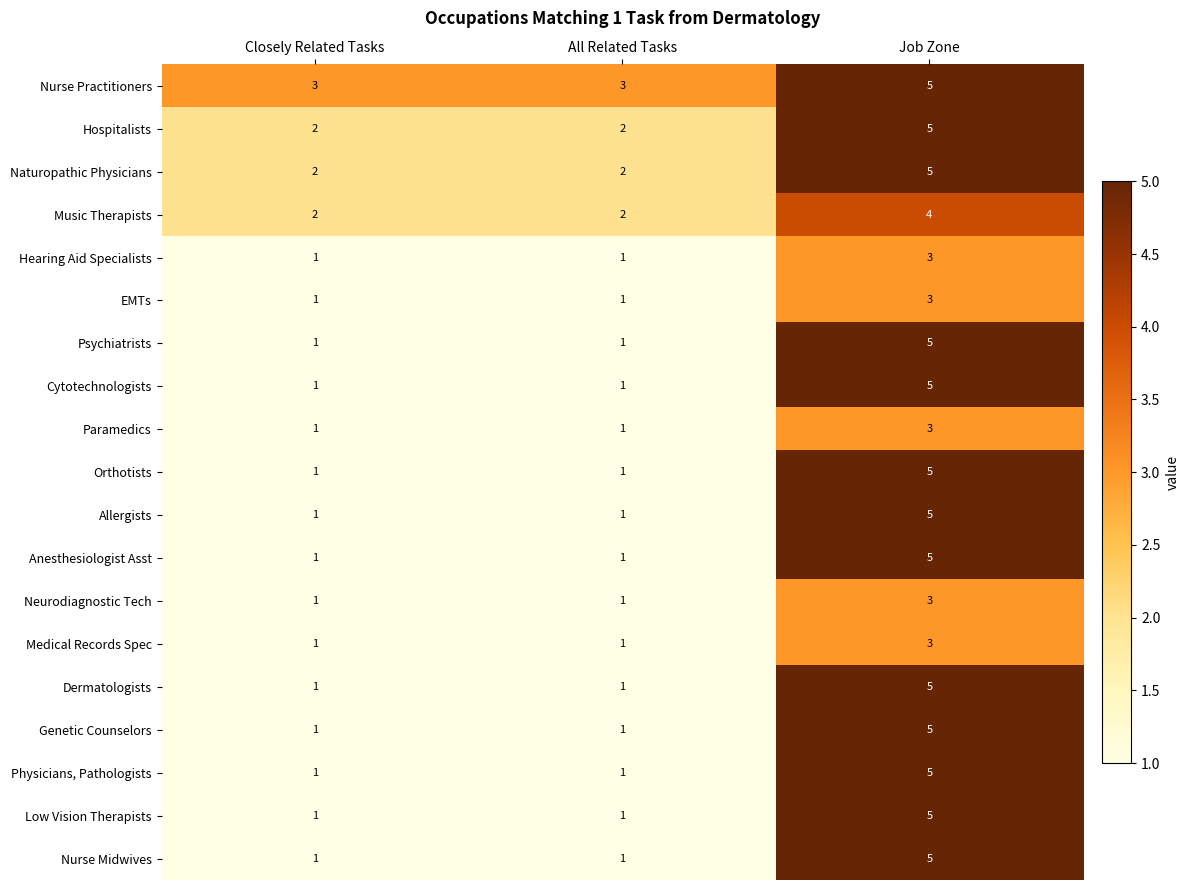

What is the greatest value displayed?

5